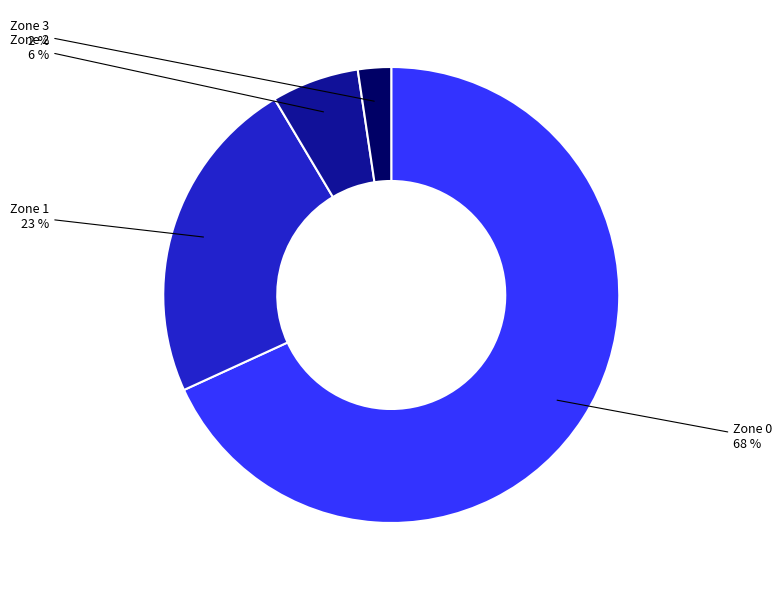

To the nearest percent, what is the difference between the Zone 2 and Zone 1 slice percentages?

17%